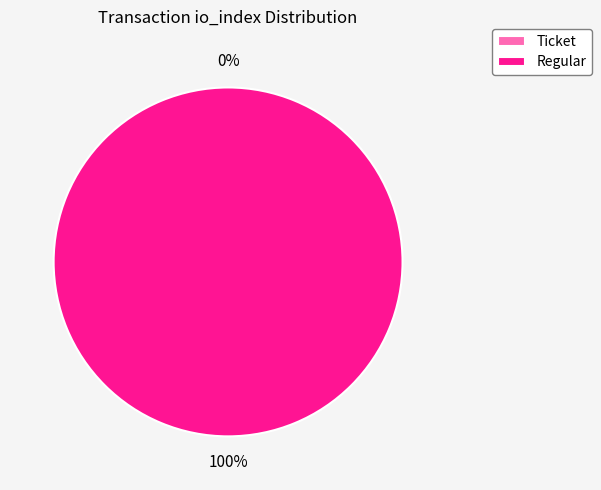

Count the number of slices in the pie.

2